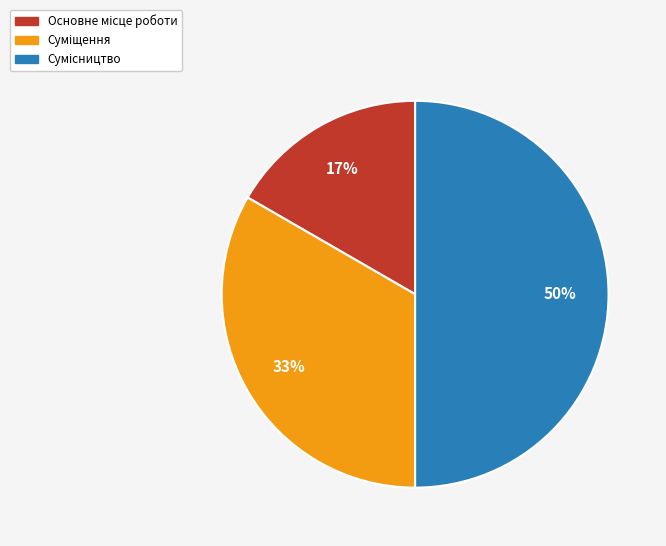

To the nearest percent, what is the difference between the largest and smallest slice percentages?

33%